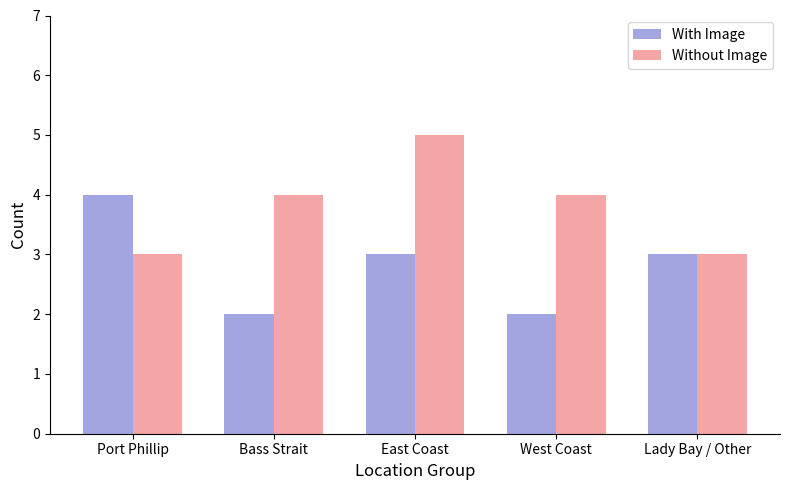

Is it true that Without Image equals 5 at East Coast?

True